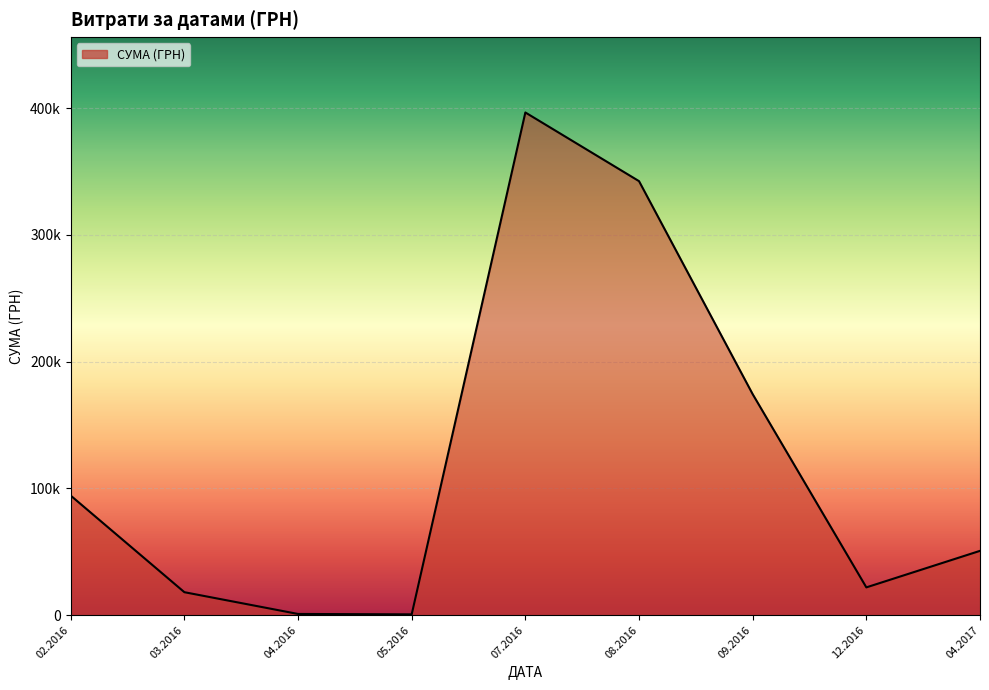

Which label corresponds to the smallest value in the chart?

05.2016